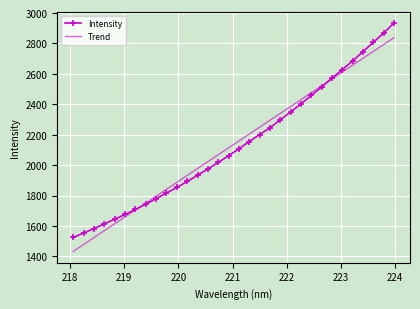

True or false: Trend and Intensity cross at least once.

True